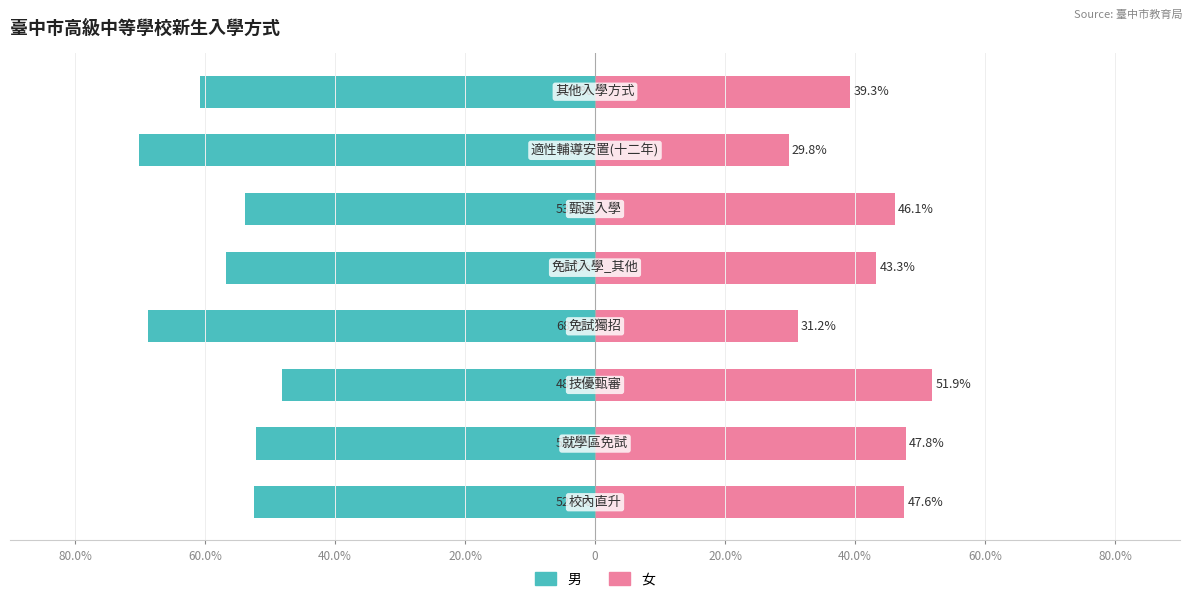

The value of 女 at 20.0% is 25.3. True or false?

False